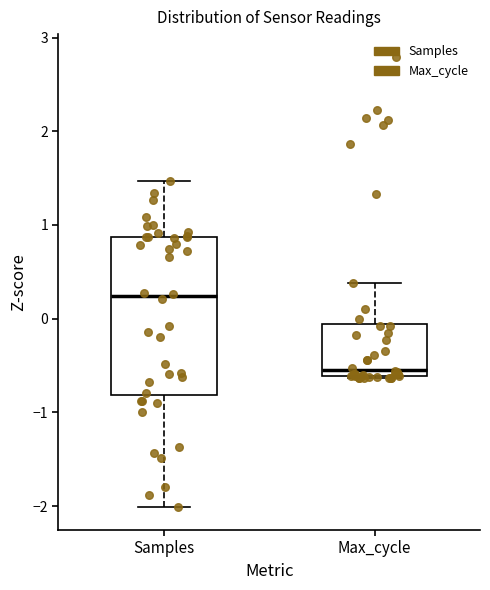

Where is the lower edge of the box for Samples on the y-axis? The values are not printed on the chart, so give them approximately, as read against the axis.

-0.8